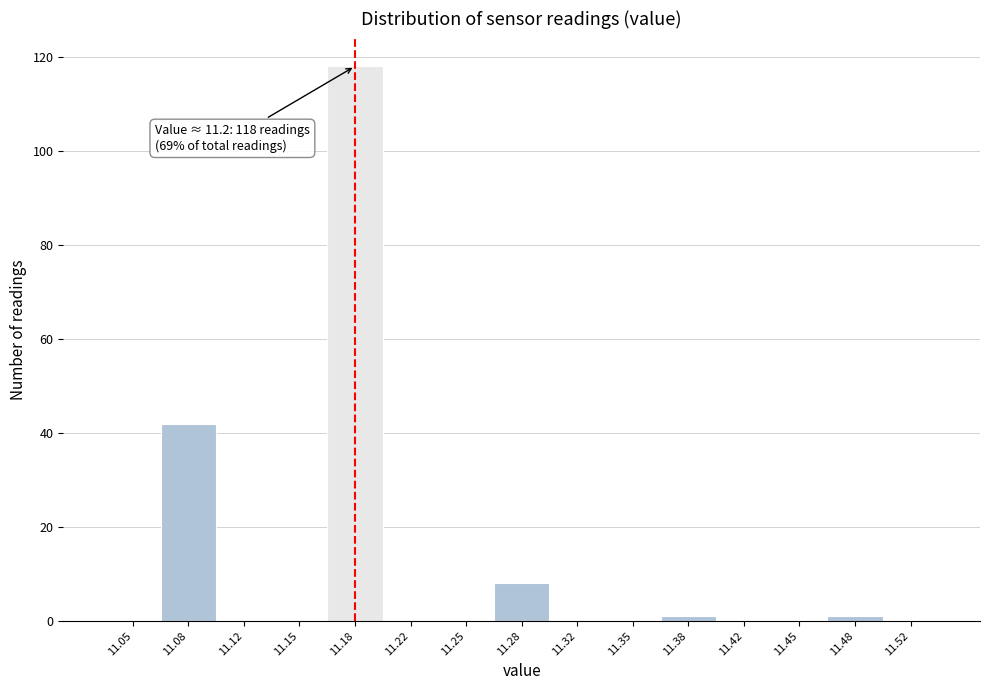

Reading right to left, what are all the values shown in this chart?

11.52=0	11.48=1	11.45=0	11.42=0	11.38=1	11.35=0	11.32=0	11.28=8	11.25=0	11.22=0	11.18=118	11.15=0	11.12=0	11.08=42	11.05=0